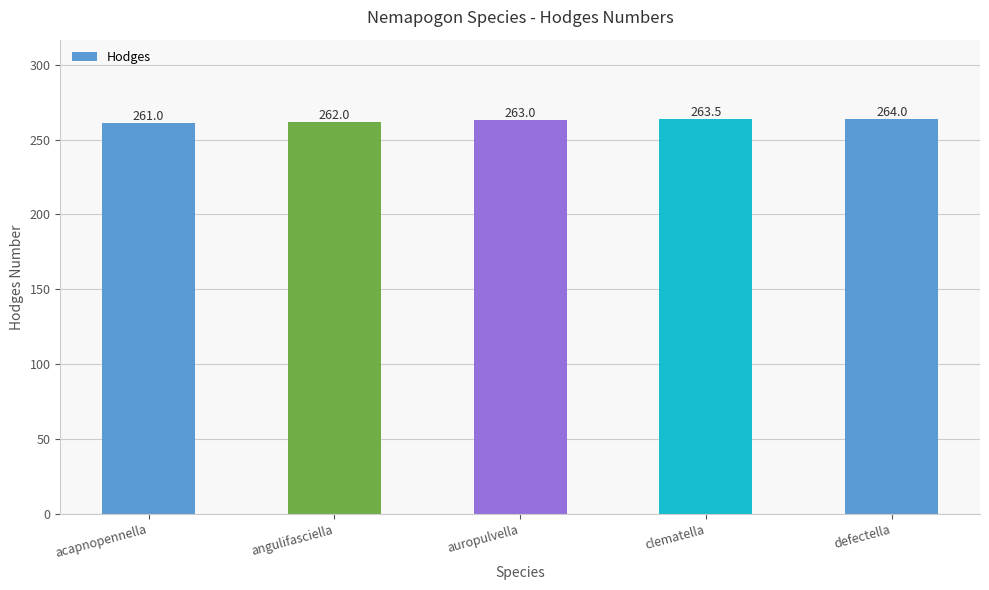

What is the label of the 5th bar from the right?

acapnopennella